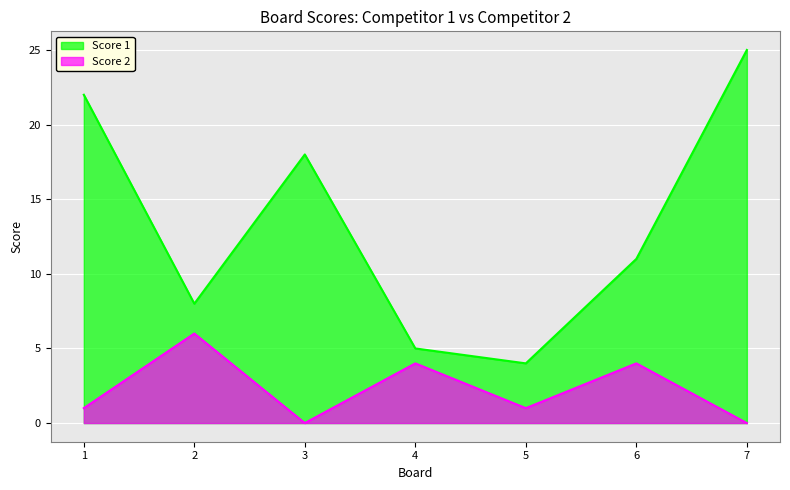

How many lines are shown in the chart?

2